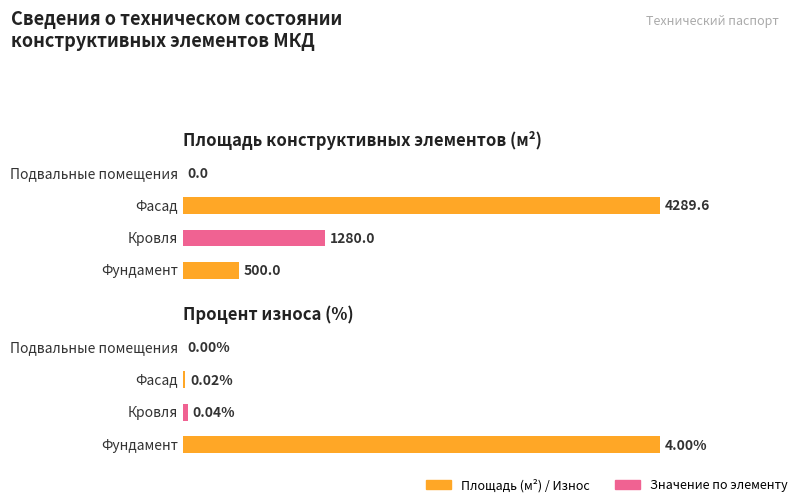

What position from the right is Кровля?

3